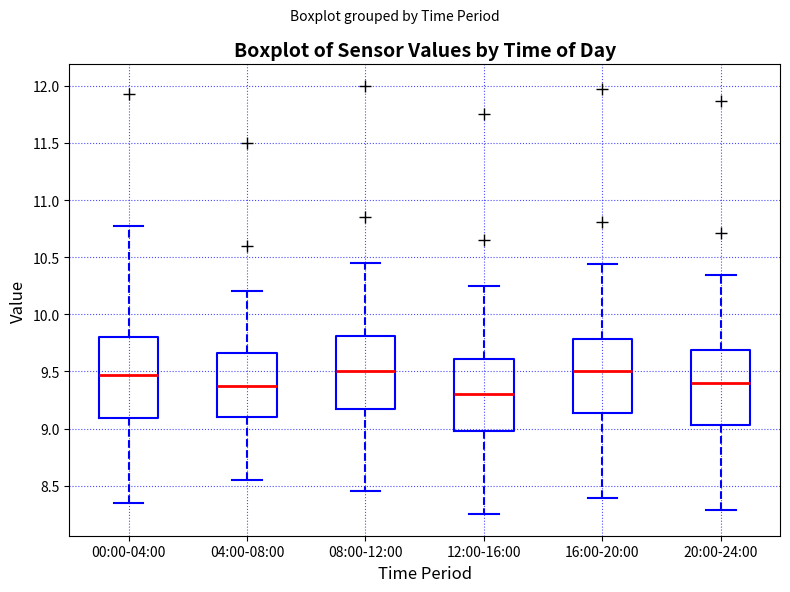

Where does the lower whisker of the box for 04:00-08:00 end on the y-axis? The values are not printed on the chart, so give them approximately, as read against the axis.

8.55